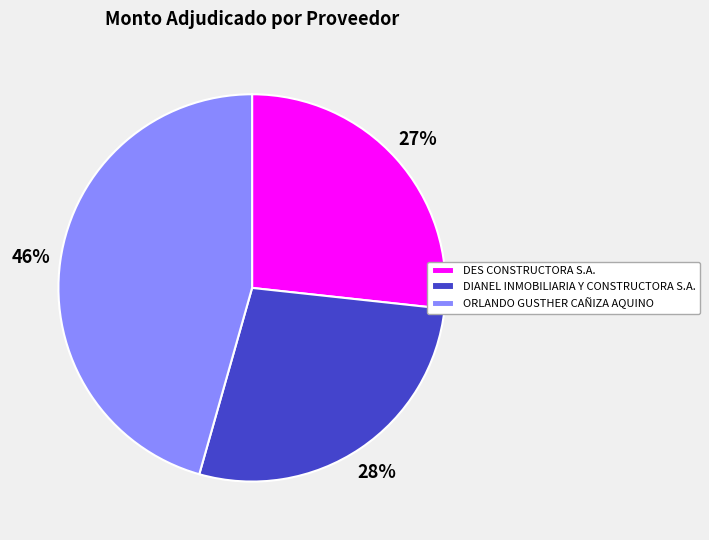

Is it true that ORLANDO GUSTHER CAÑIZA AQUINO is 38% of the pie?

False